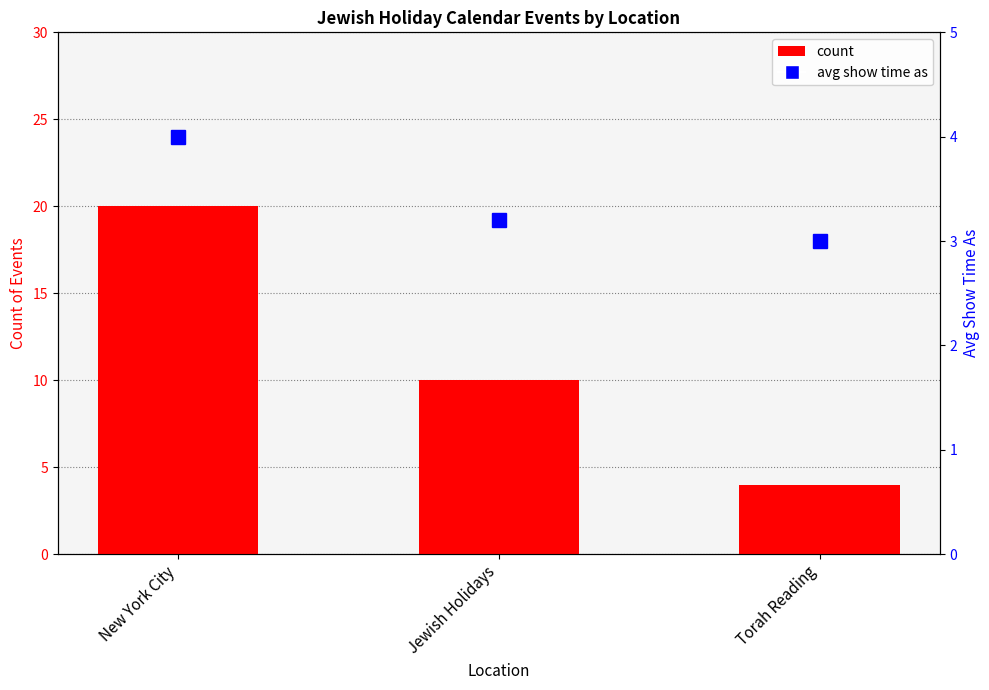

At which label does avg show time as (percentile-like) reach its minimum?

Torah Reading